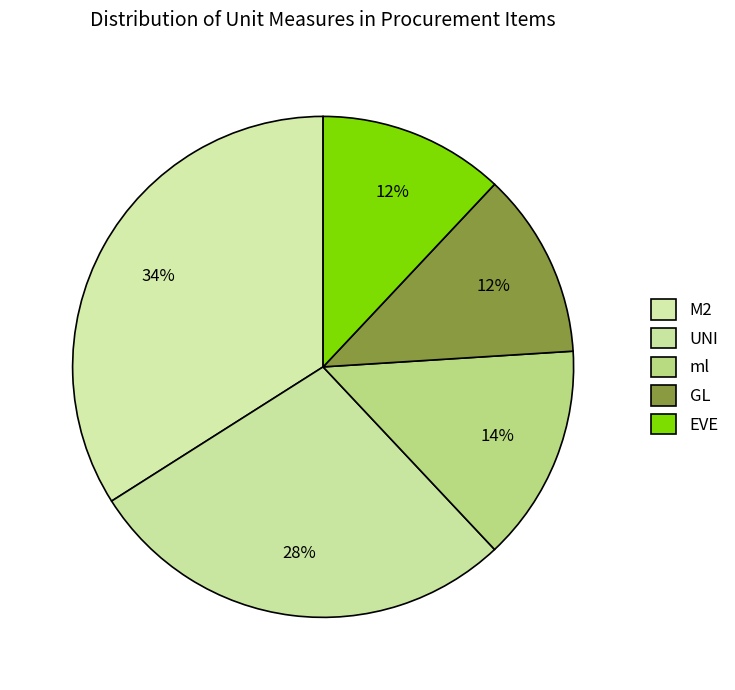

Which slice is the largest?

M2